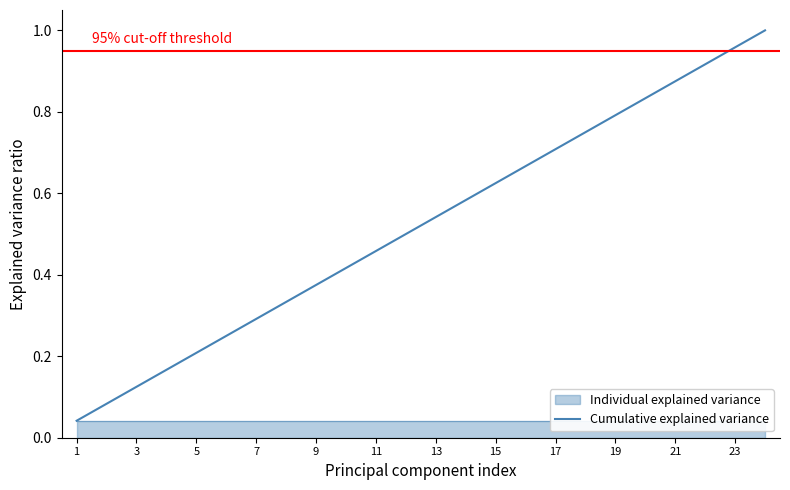

True or false: Cumulative explained variance has a value of 0.2 at 5.

True